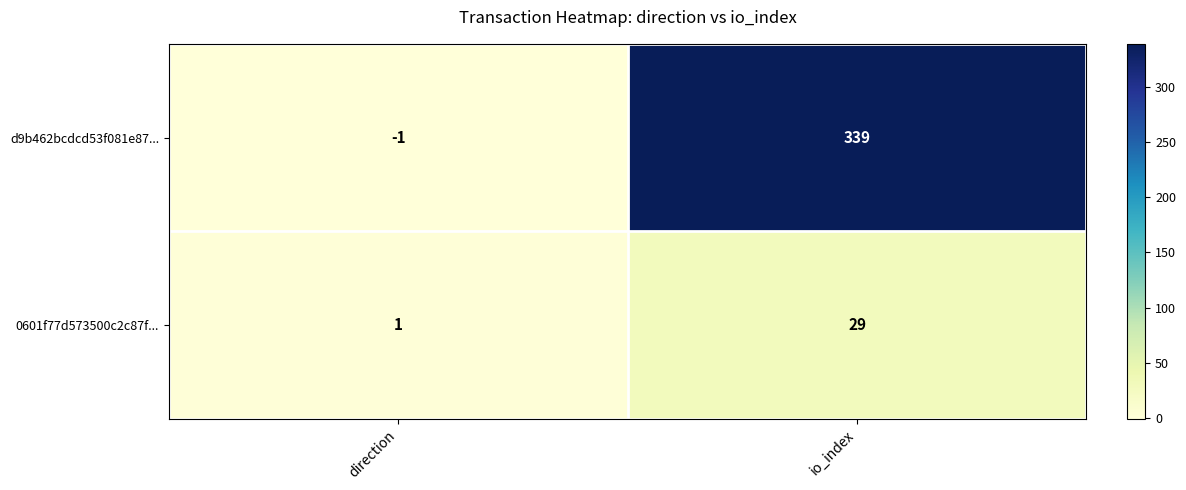

Between direction and io_index, which series saw the biggest shift?

d9b462bcdcd53f081e87...